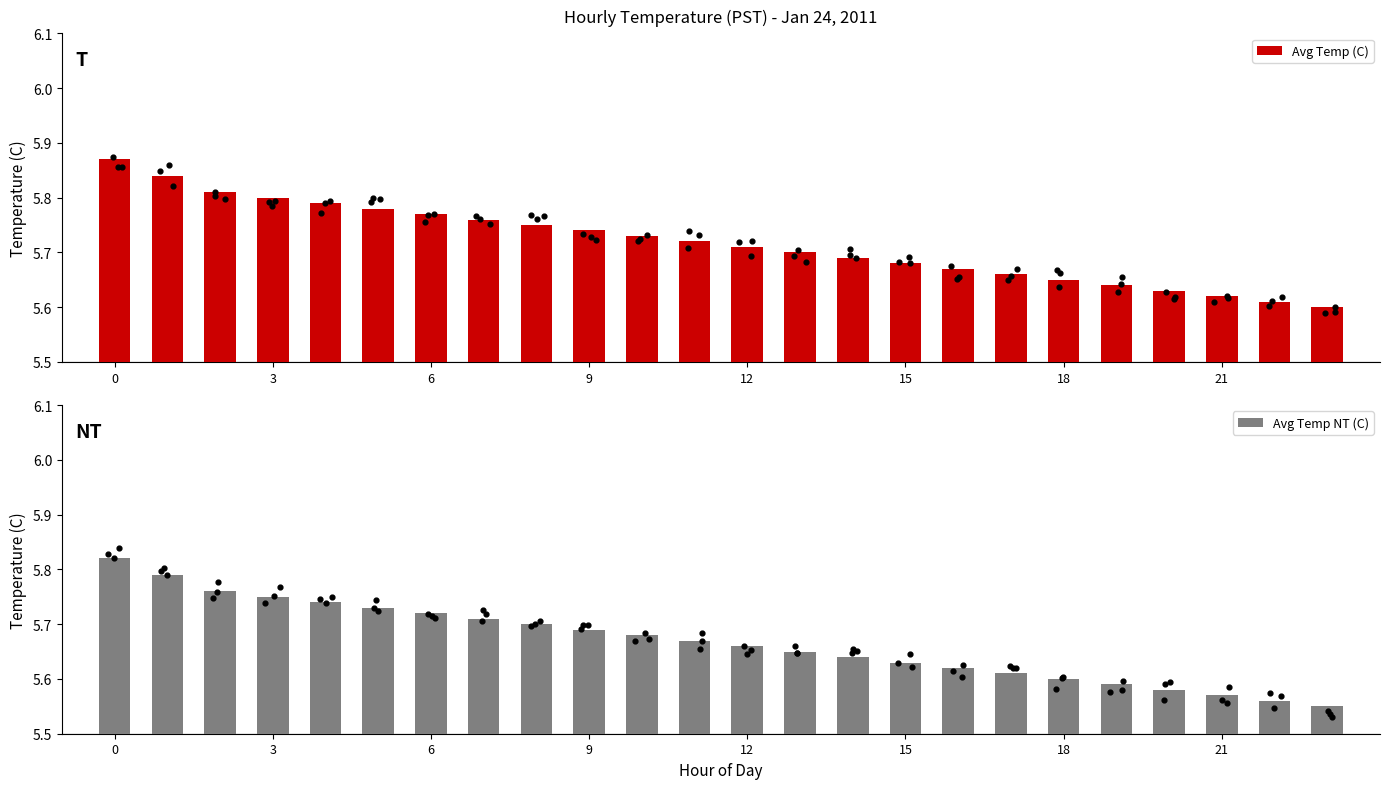

How many Avg Temp (C) values are between 5 and 6?

24